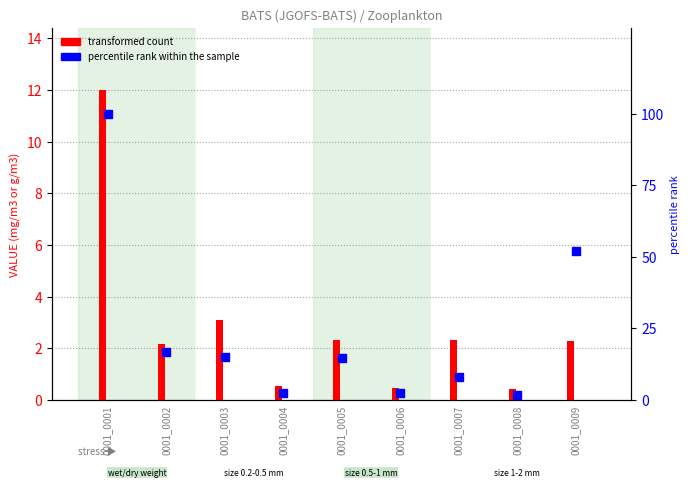

Which series reaches the maximum Y coordinate?

percentile rank within the sample